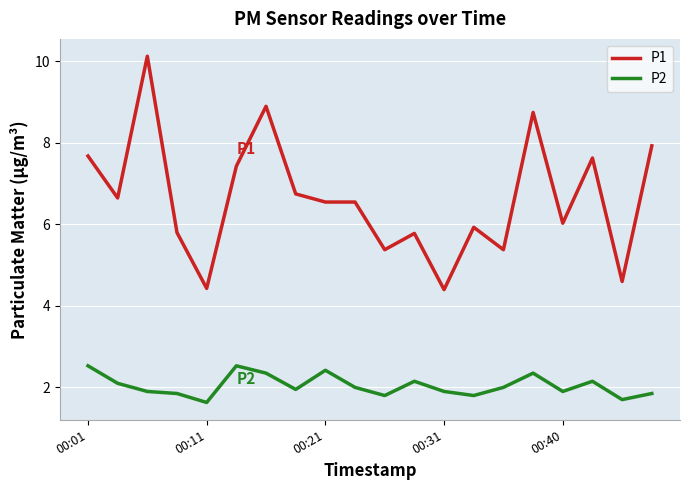

What is the highest value of the P2 series?

2.5